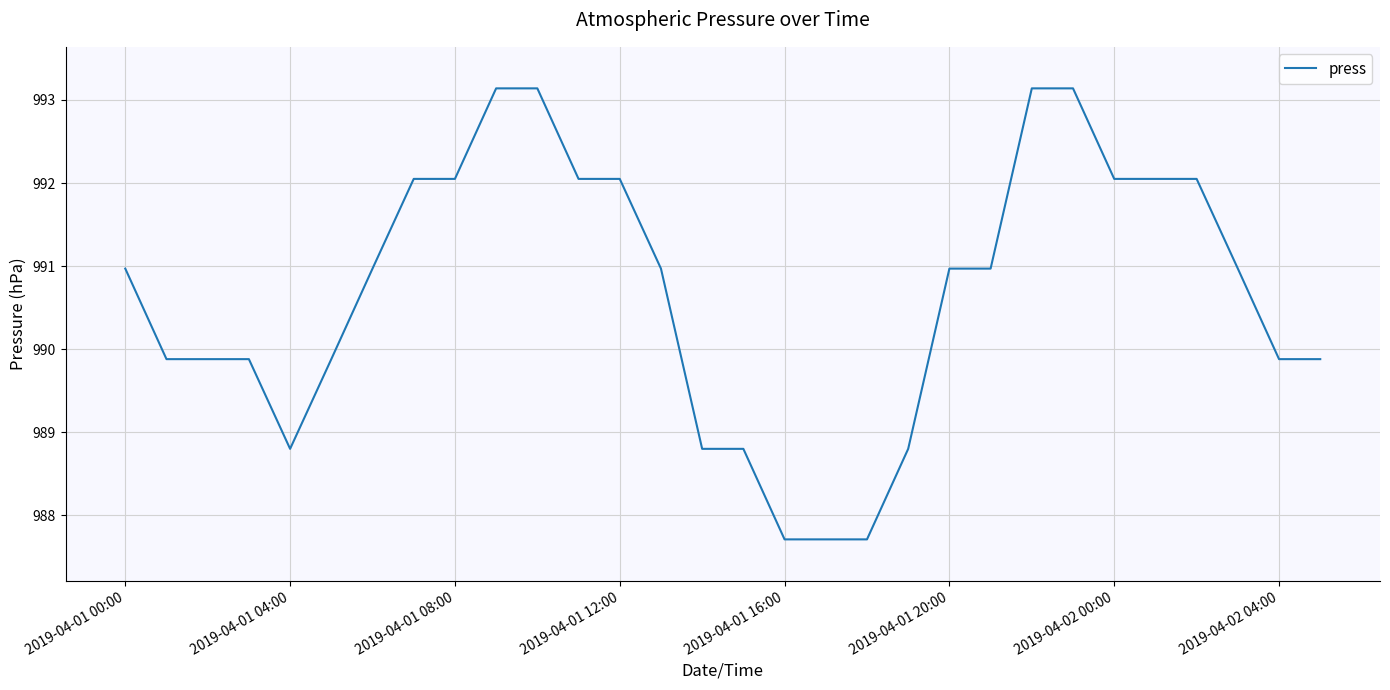

What is the minimum value shown in the chart?

987.7